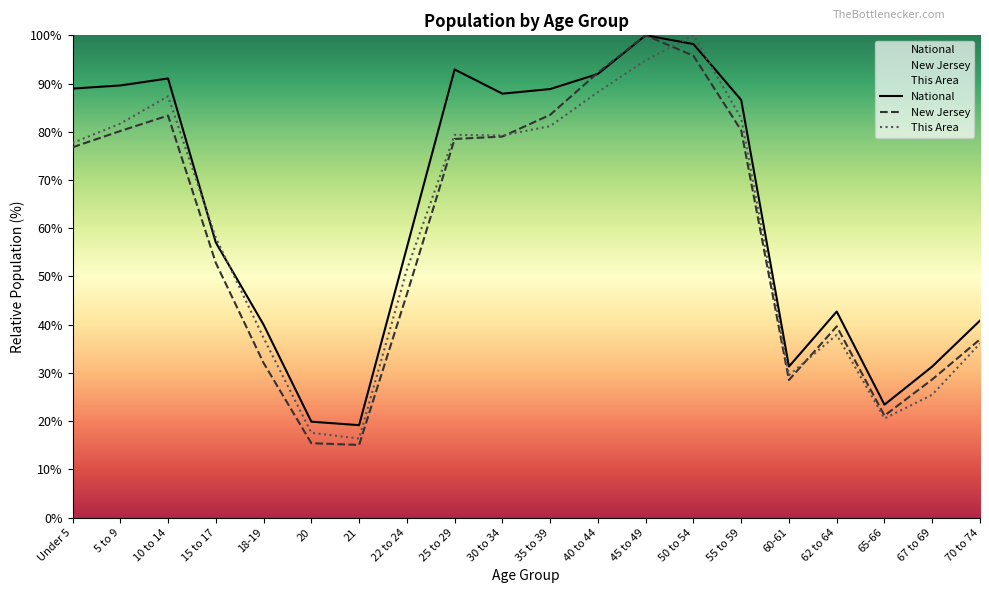

What is the difference between the This Area values at 65-66 and 30 to 34?

58.7